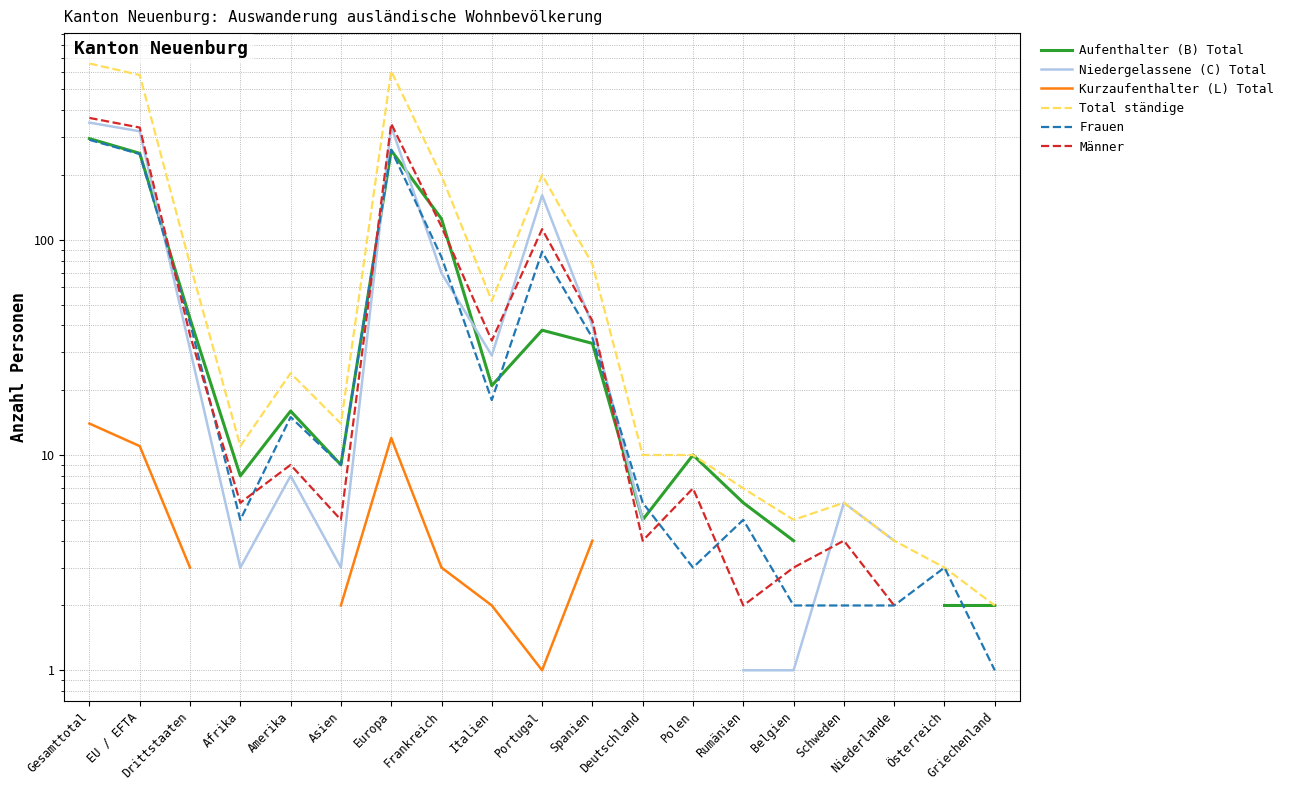

At which category does Aufenthalter (B) Total reach its first local valley?

Afrika